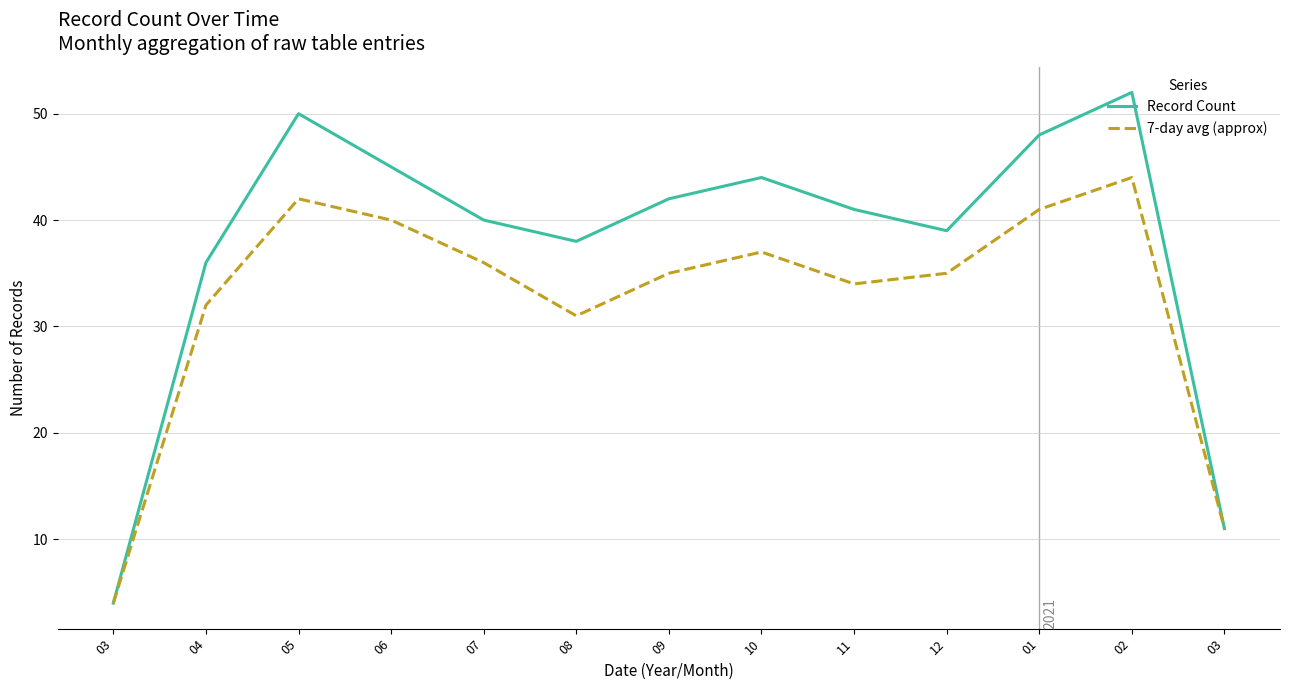

True or false: 7-day avg (approx) has a value of 35 at 09.

True